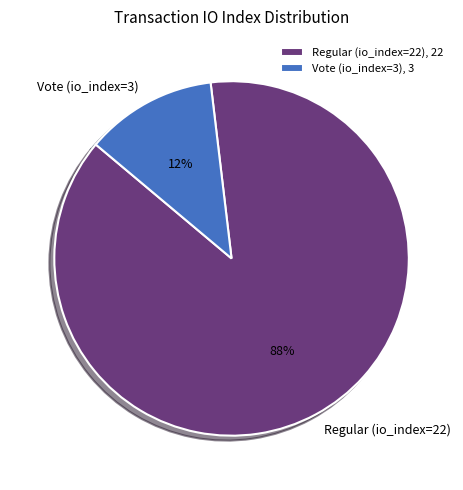

Combined, do Vote (io_index=3) and Regular (io_index=22) account for over 50%?

Yes